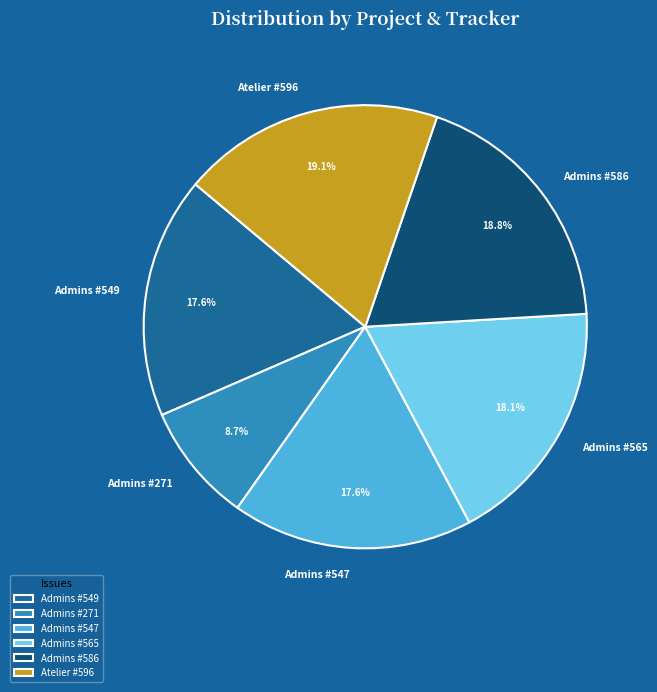

Do Admins #586 and Admins #271 together represent more than half of the pie?

No